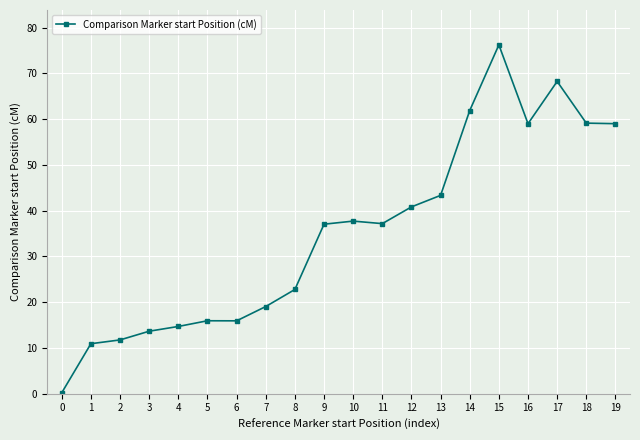

Which category has the highest value across all series?

15